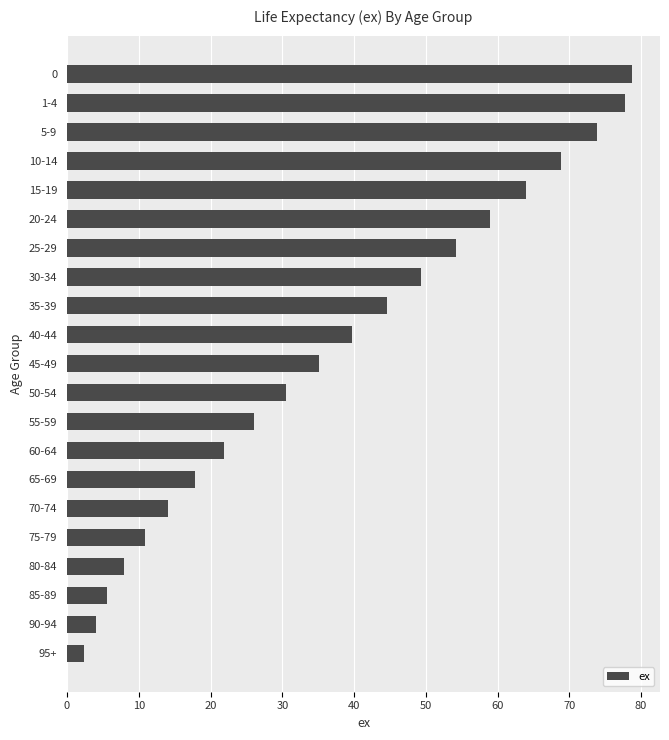

Rank the categories by value from lowest to highest.

95+, 90-94, 85-89, 80-84, 75-79, 70-74, 65-69, 60-64, 55-59, 50-54, 45-49, 40-44, 35-39, 30-34, 25-29, 20-24, 15-19, 10-14, 5-9, 1-4, 0